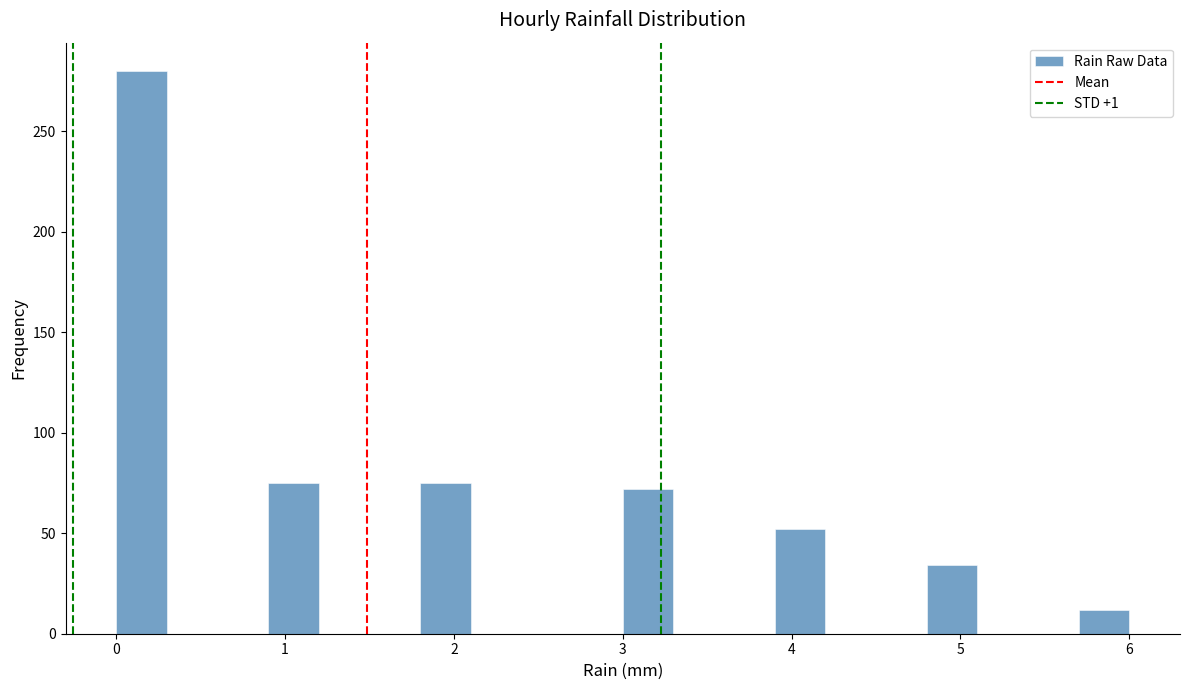

Around what value on the x-axis is the tallest bar? Give the approximate position of its centre, as read against the axis.

0.2